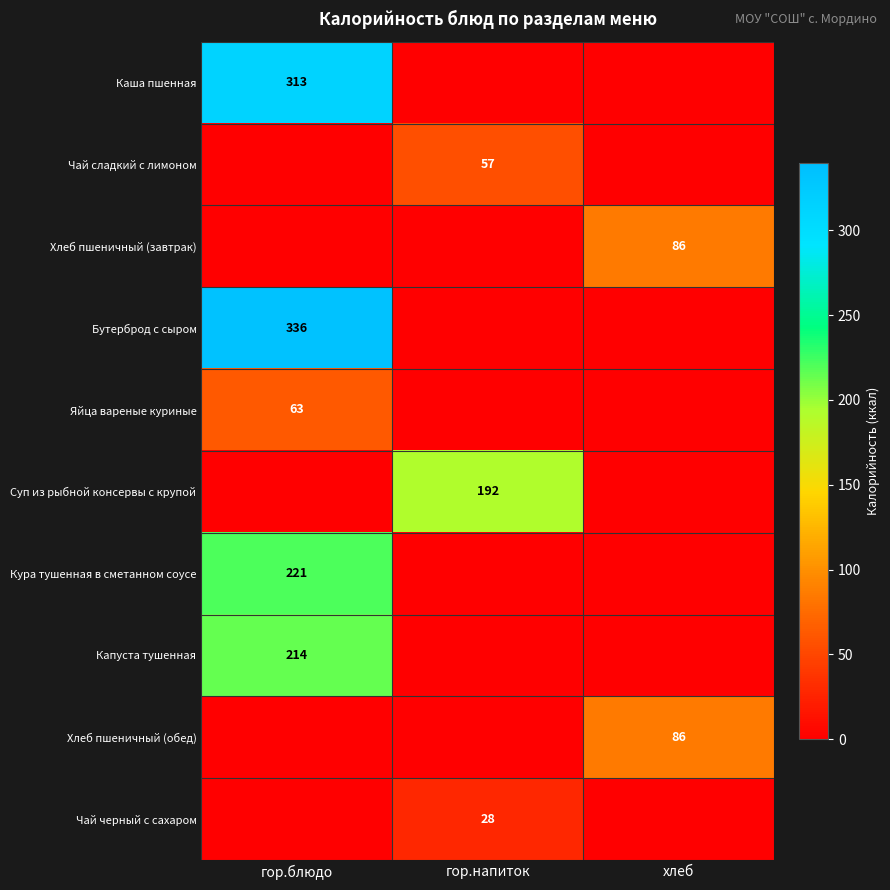

True or false: Кура тушенная в сметанном соусе has a value of 221 at гор.блюдо.

True